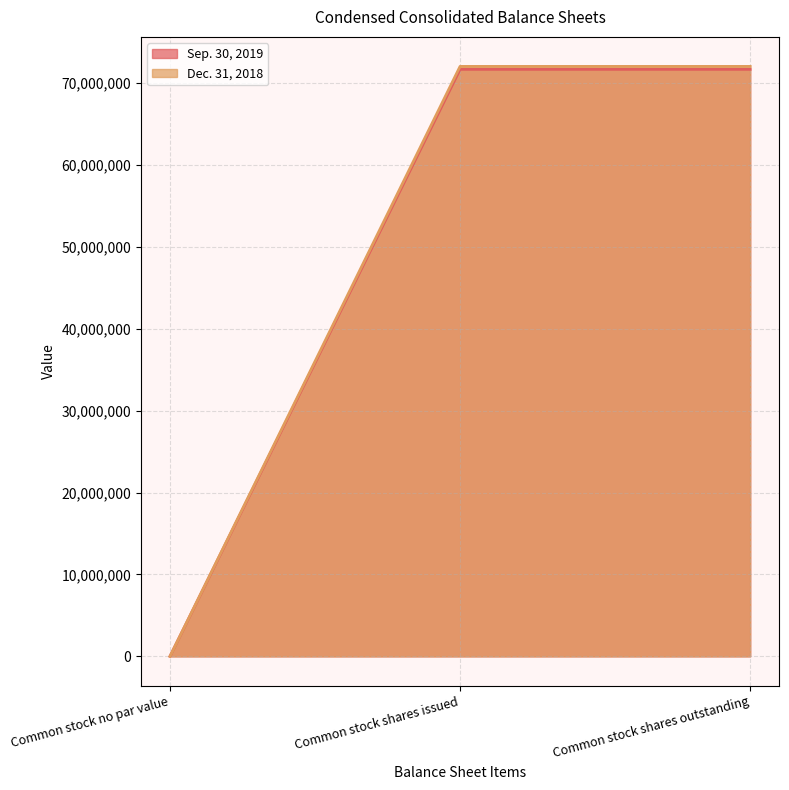

At how many categories does at least one series exceed 58387509?

2